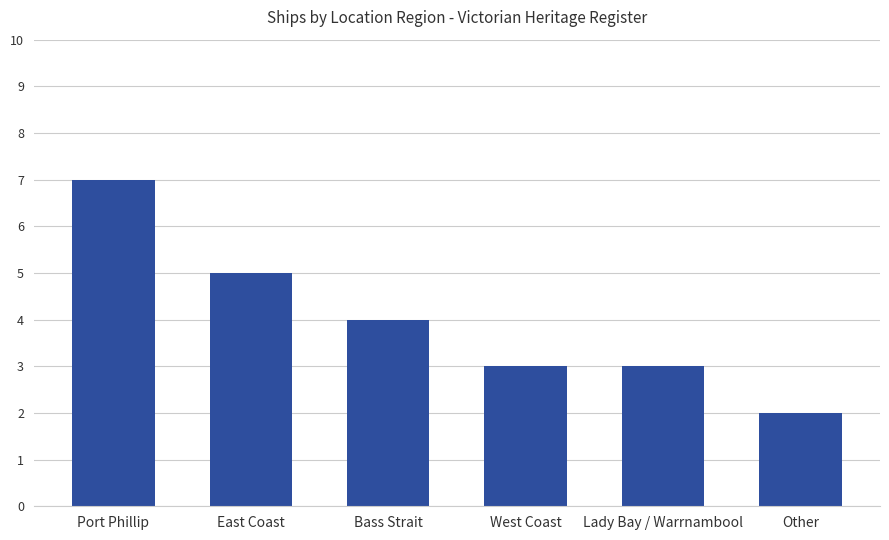

Which category has the lowest value across all series?

Other